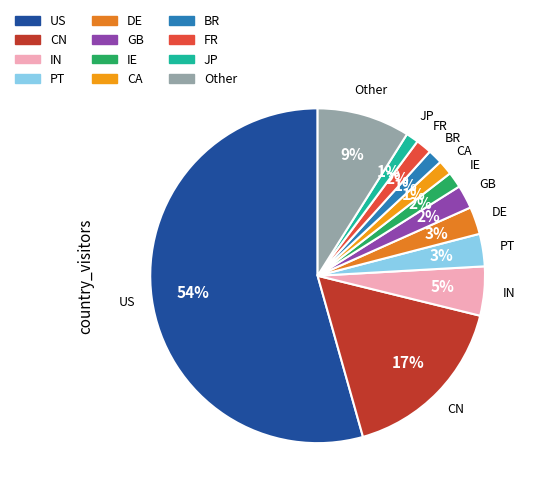

Combined, do CA and JP account for over 50%?

No